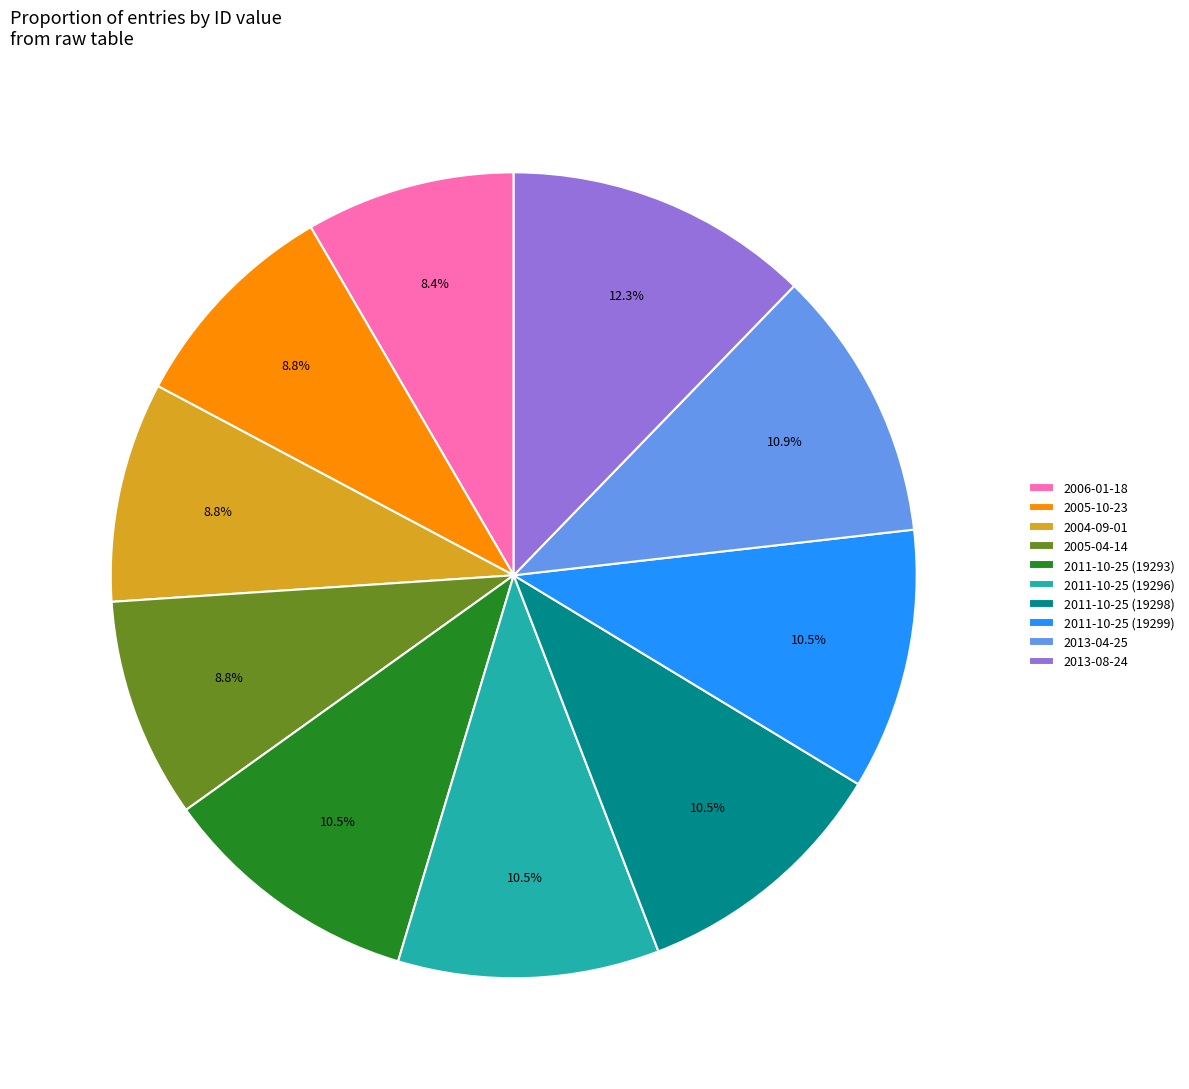

Approximately how many times larger is the value at 2011-10-25 (19296) compared to 2005-10-23?

1.2